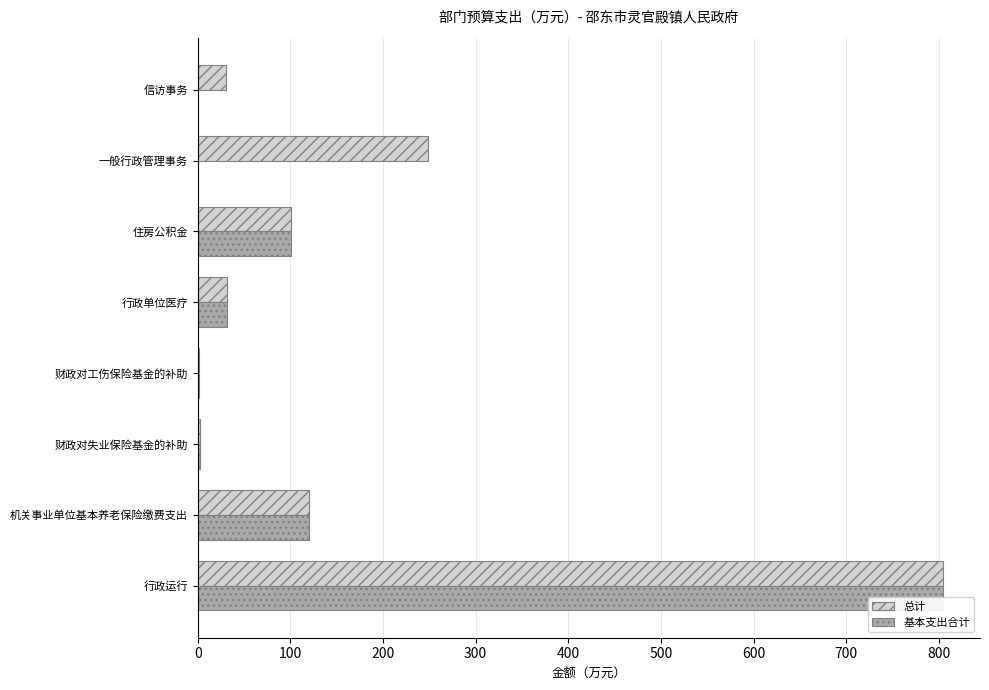

Rank the series by their maximum value, from lowest to highest.

总计, 基本支出合计